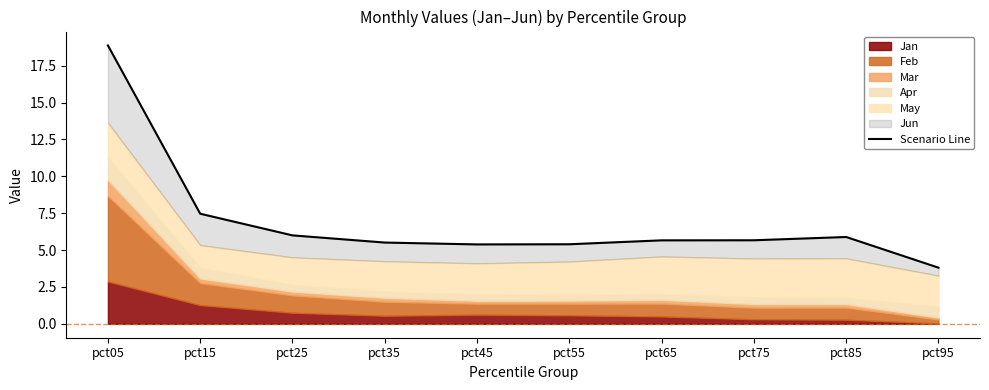

What is the ratio of the value at pct85 to the value at pct75?

1.0